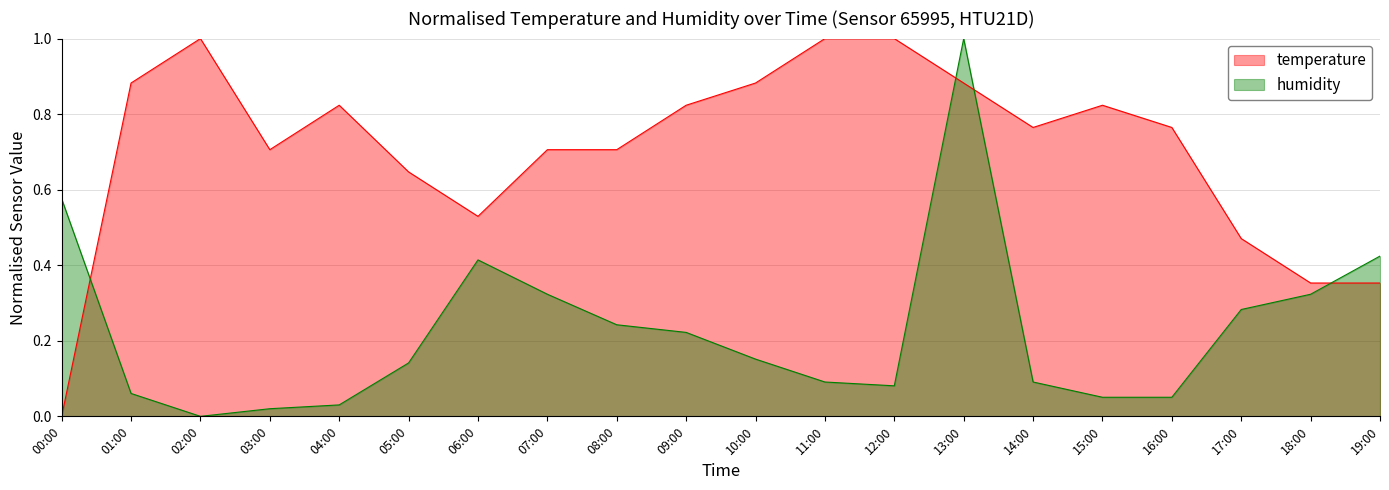

What is the difference between the temperature values at 18:00 and 00:00?

0.4